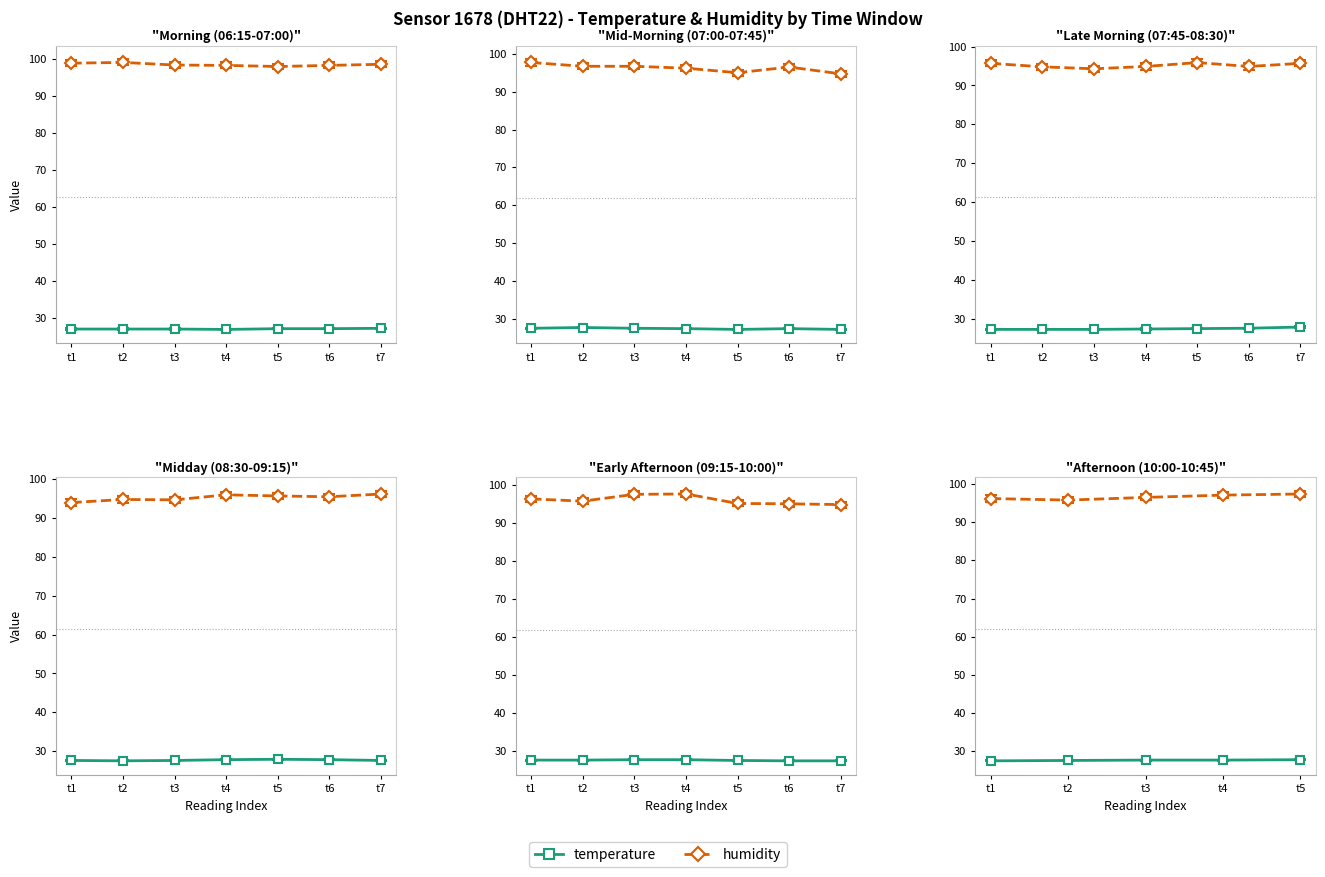

Which series has the largest range (max minus min)?

humidity